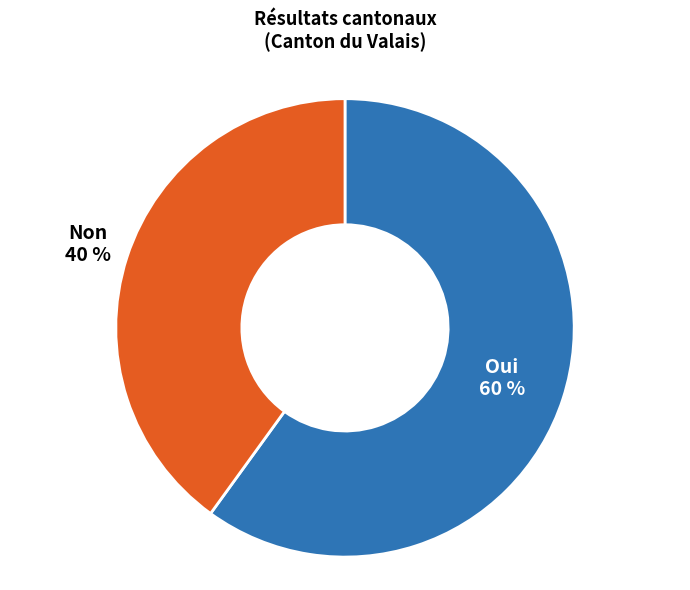

Is there any slice that represents more than half of the pie?

Yes